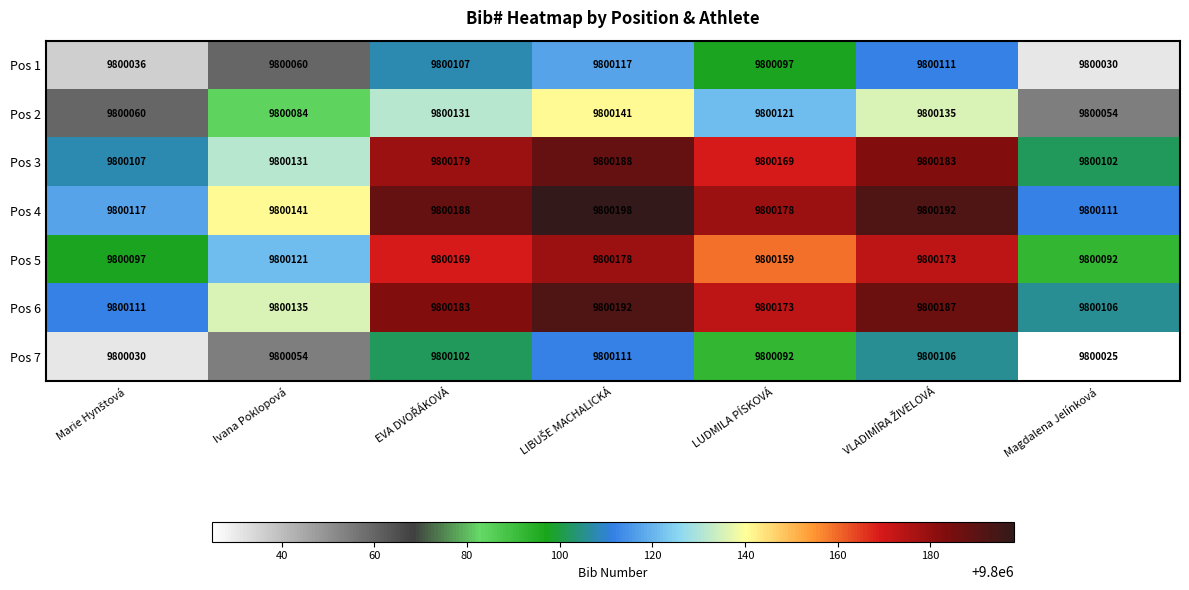

Where is Pos 7 nearest to the value 9800068?

Ivana Poklopová